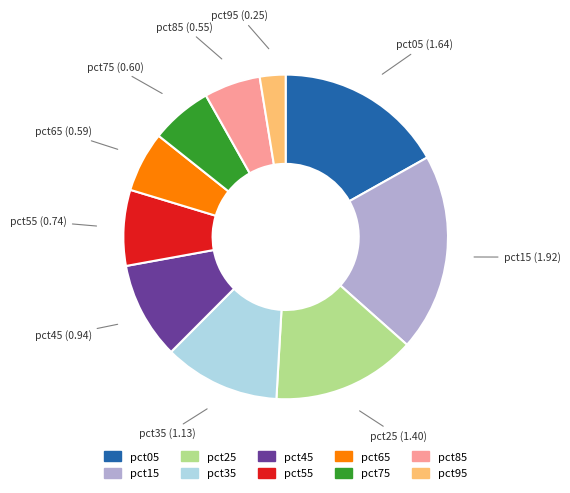

Is the sum of pct55 and pct85 greater than half?

No